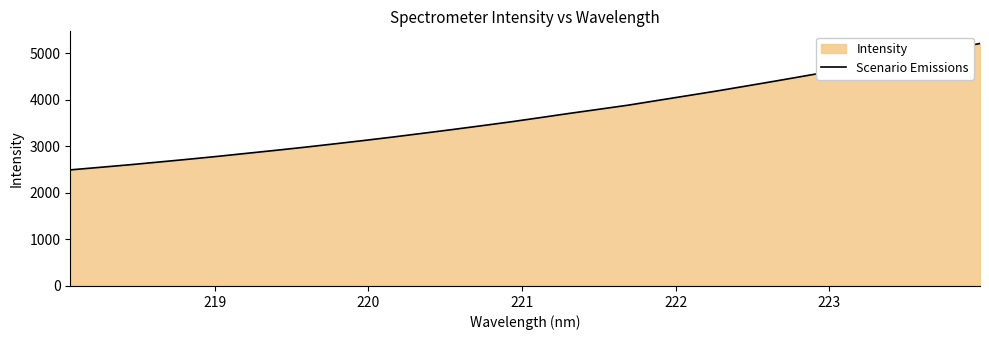

What is the difference between the maximum and minimum values?

2714.2